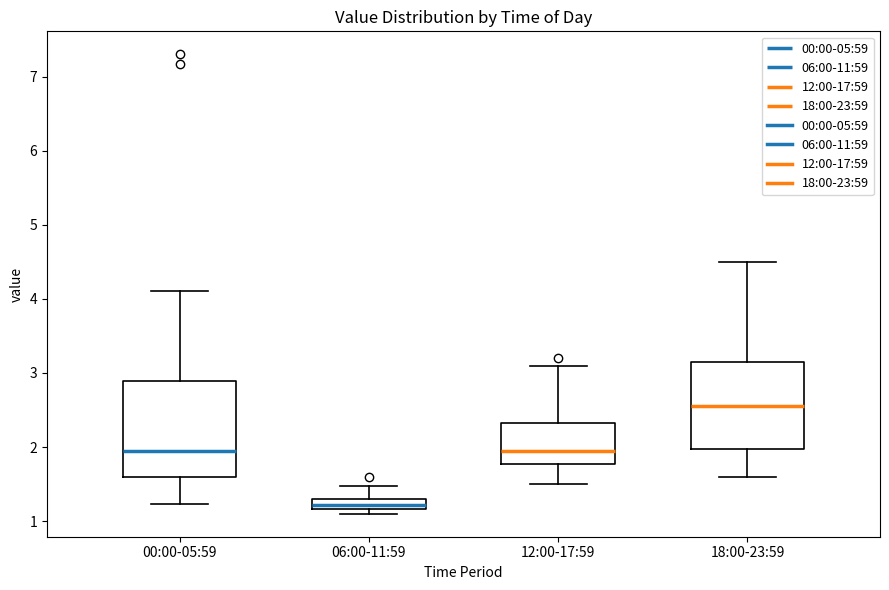

Which box's median line is the lowest?

06:00-11:59